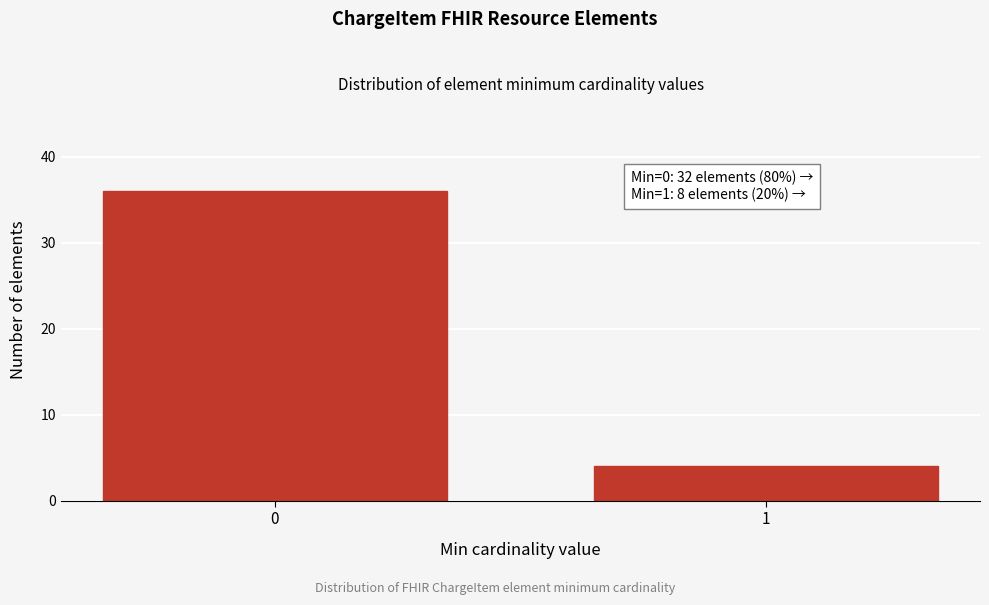

Reading left to right, what are all the values shown in this chart?

36	4